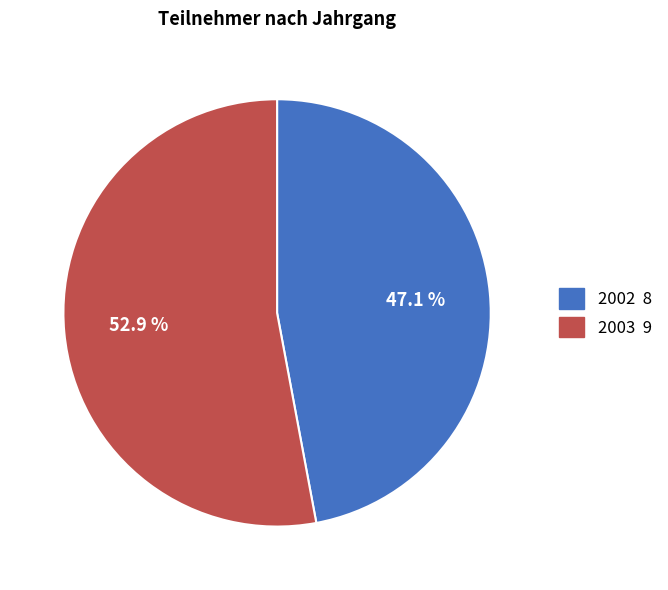

Which has a higher value, 2002 or 2003?

2003